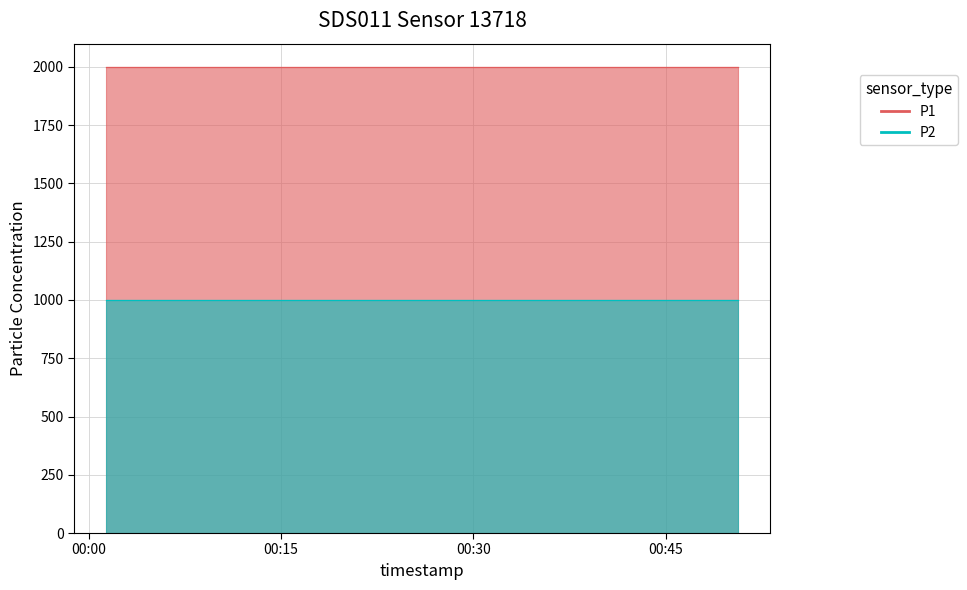

True or false: P2 and P1 cross at least once.

False